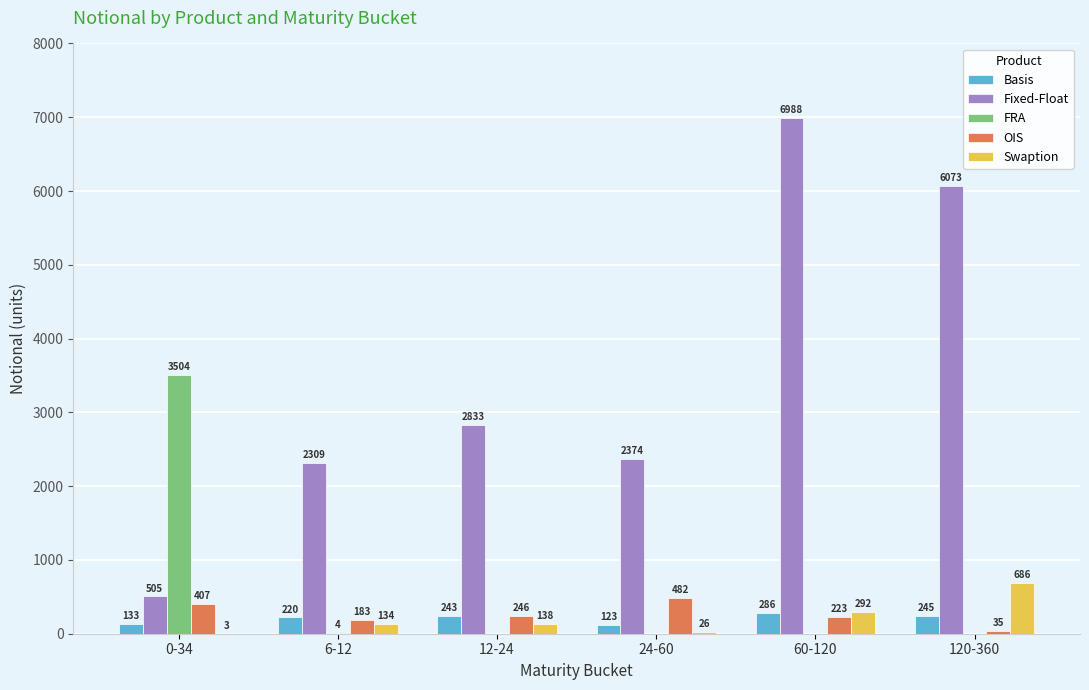

Which series changed the most between 0-34 and 12-24?

FRA